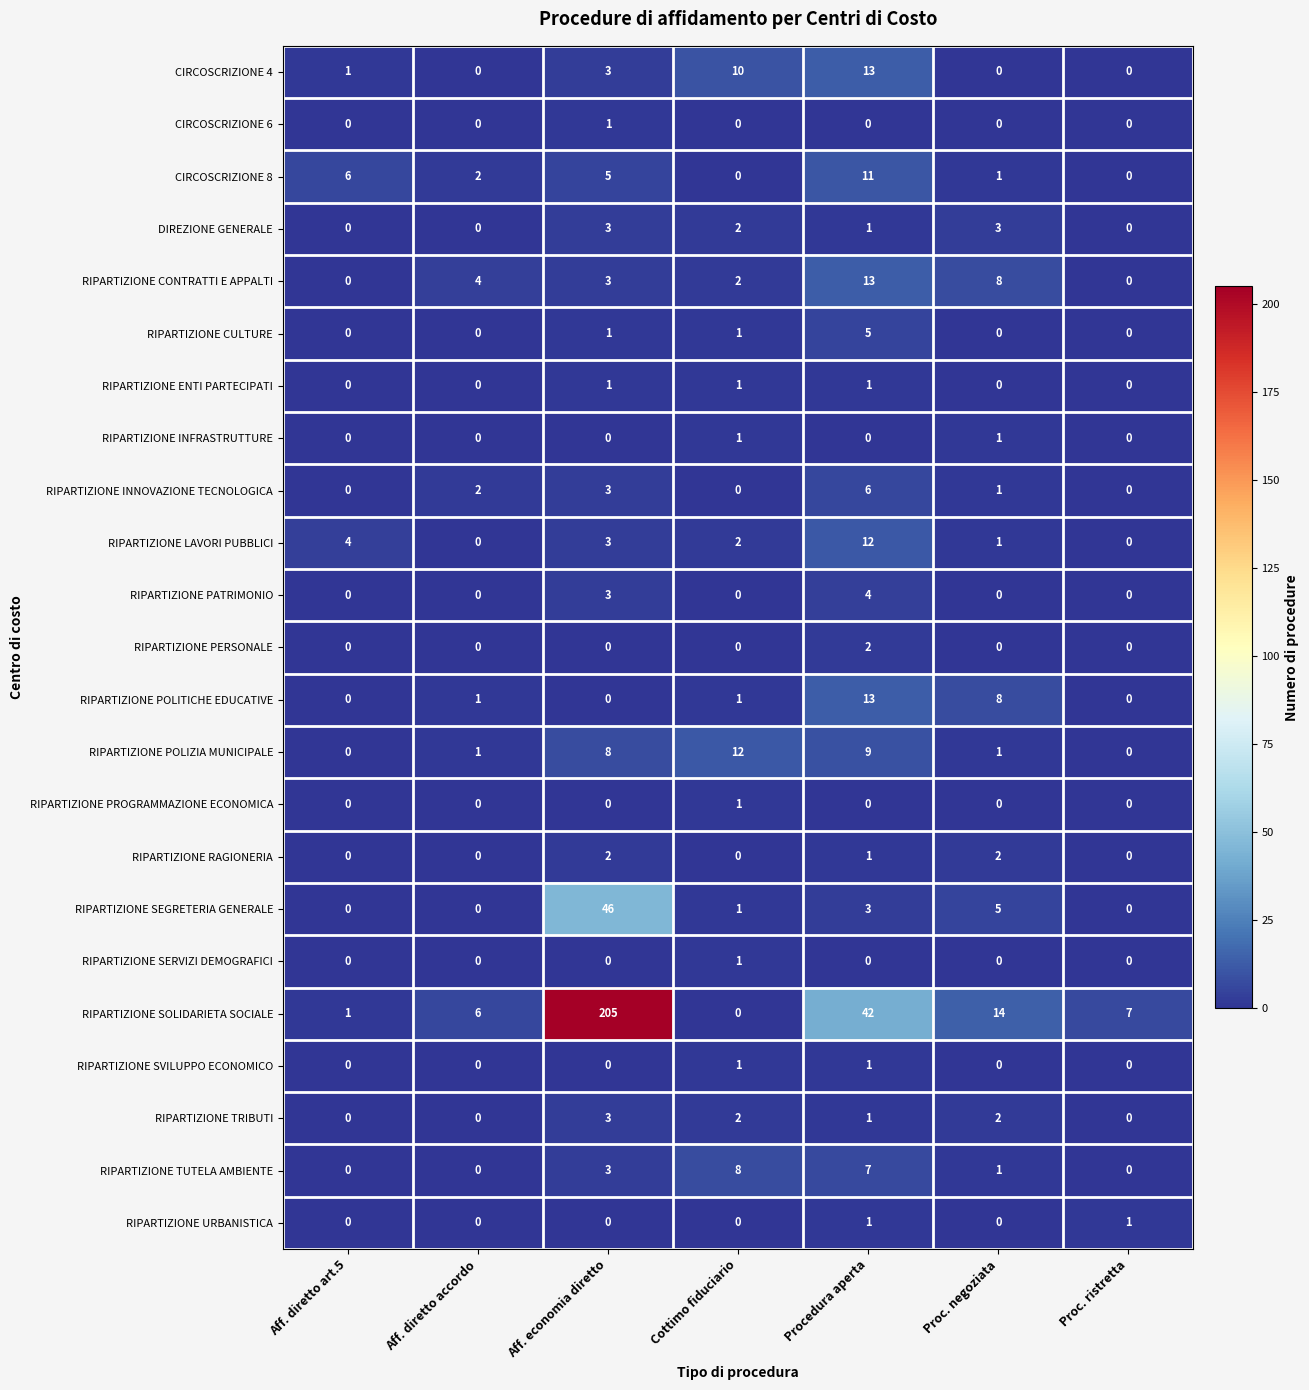

Rank the categories by RIPARTIZIONE SOLIDARIETA SOCIALE value from lowest to highest.

Cottimo fiduciario, Aff. diretto art.5, Aff. diretto accordo, Proc. ristretta, Proc. negoziata, Procedura aperta, Aff. economia diretto